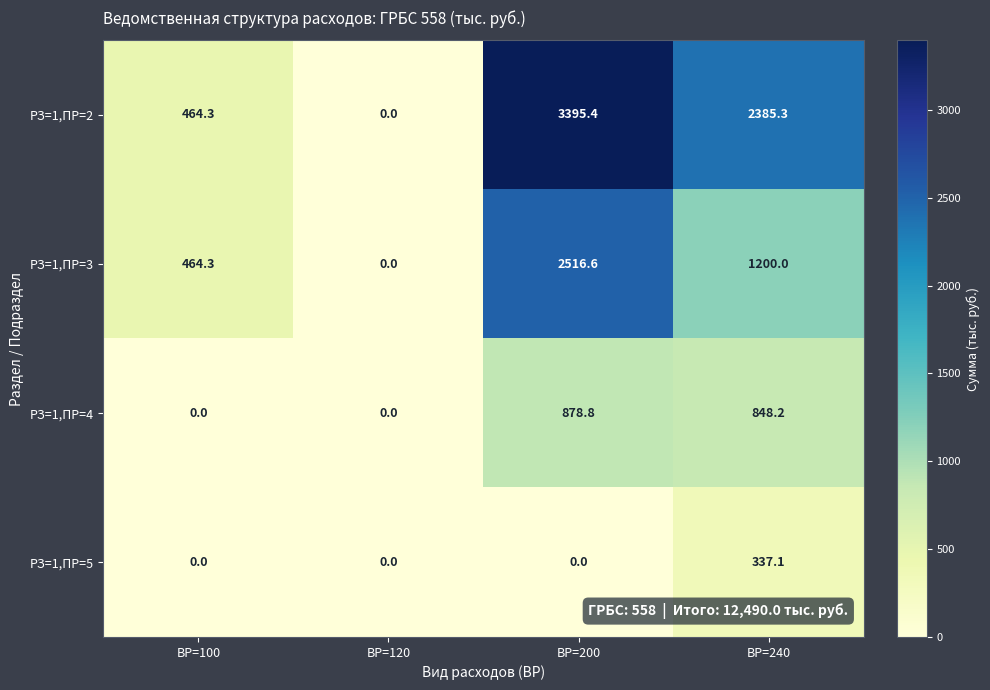

Which category has the highest value across all series?

ВР=200